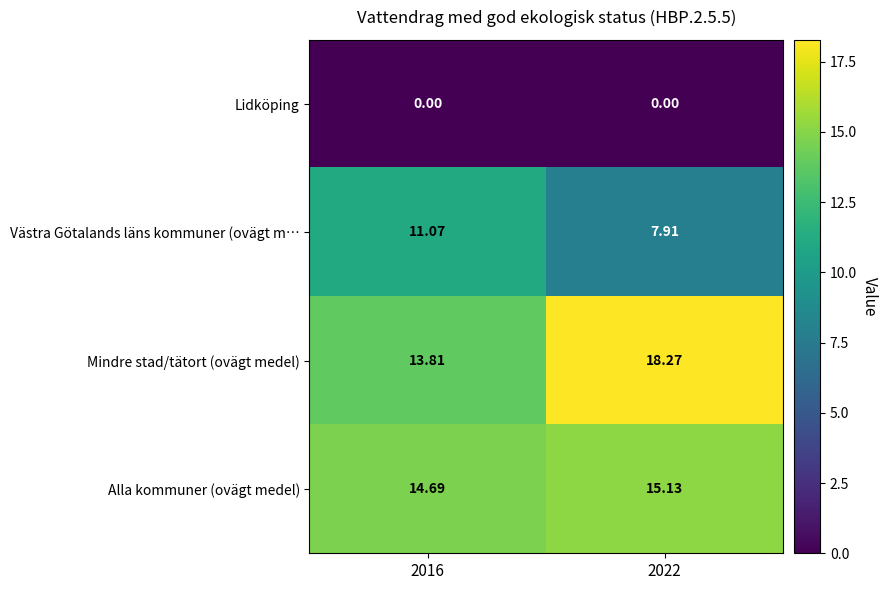

Count the number of categories in the chart.

2